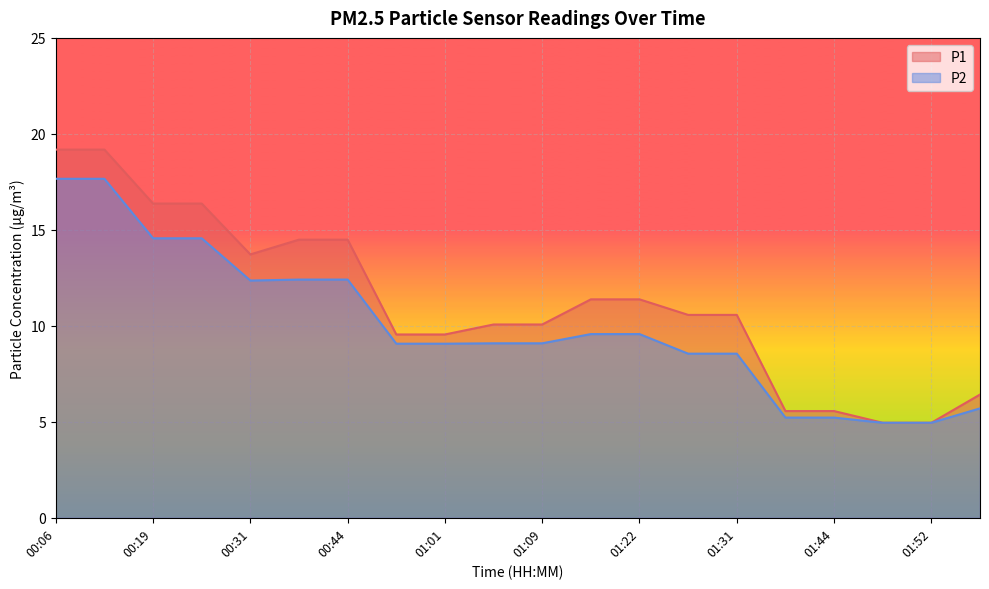

The P1 series shows 5.6 at 01:01. True or false?

False